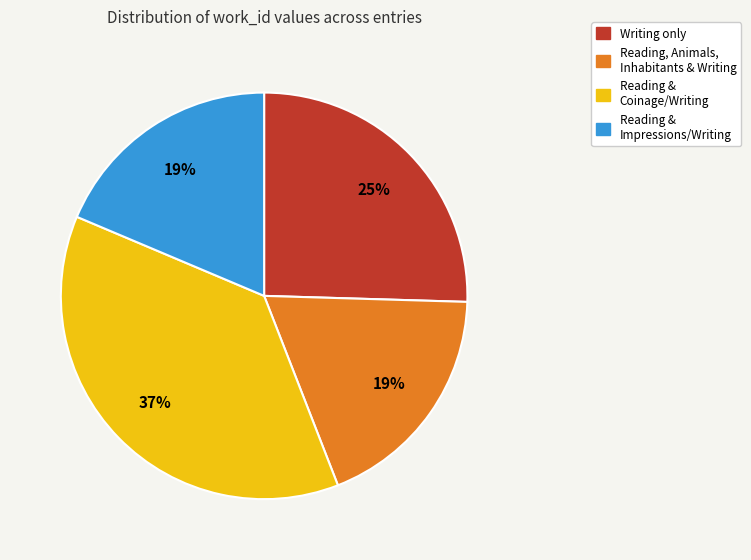

Is there any slice that represents more than half of the pie?

No